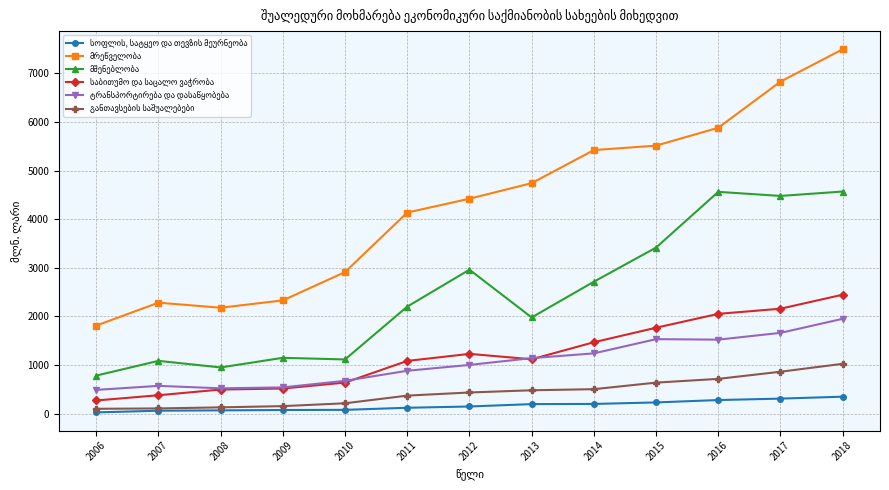

What is the difference between the highest and lowest values at 2015?

5278.5